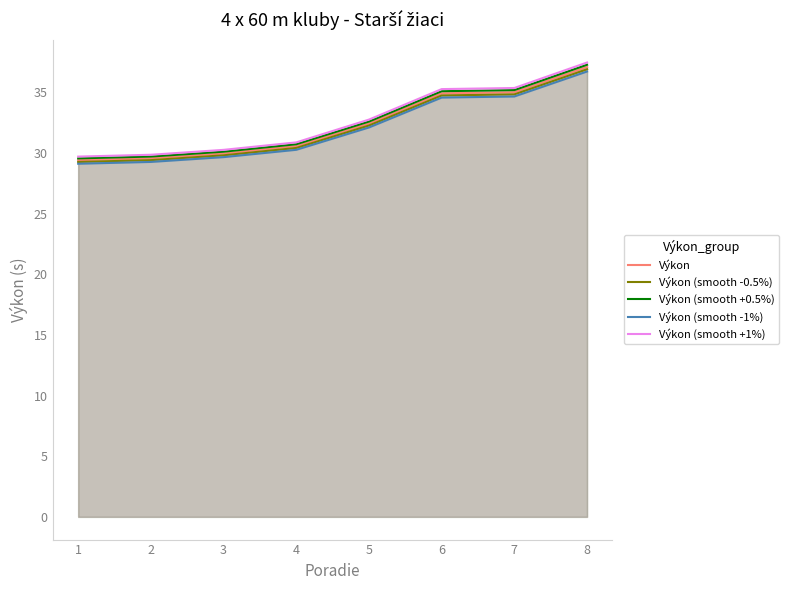

True or false: Výkon (smooth +0.5%) has more than 0 points higher than both neighbors.

False